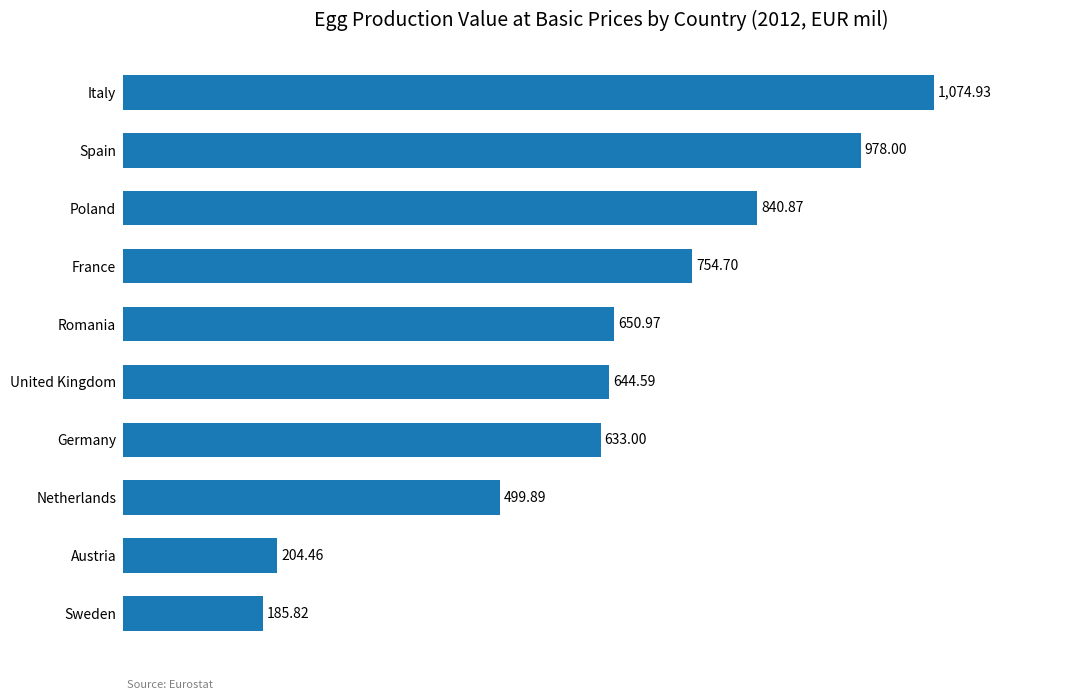

Which category has the lowest value across all series?

Sweden